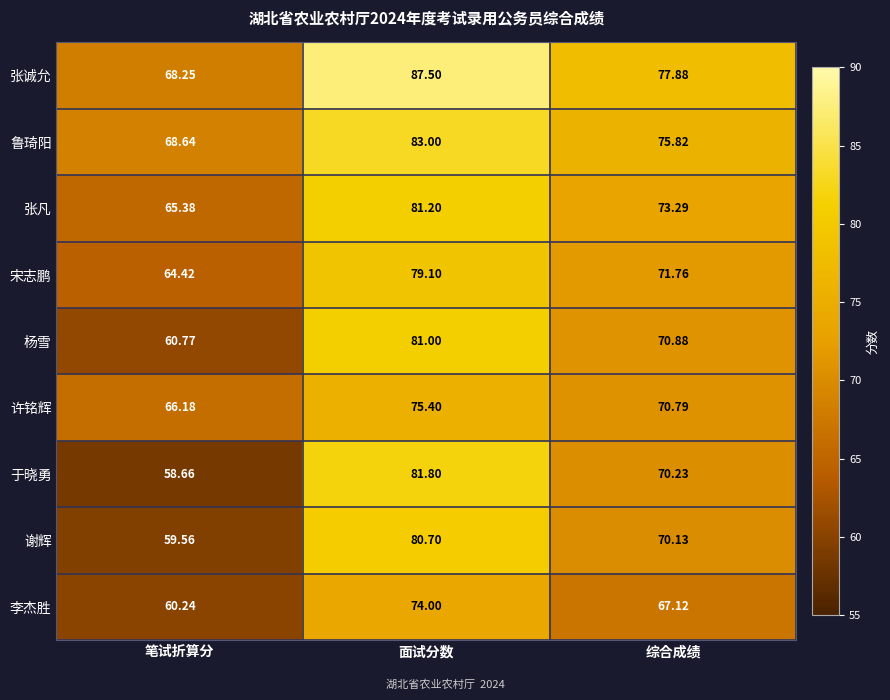

Rank the series by their maximum value, from lowest to highest.

李杰胜, 许铭辉, 宋志鹏, 谢辉, 杨雪, 张凡, 于晓勇, 鲁琦阳, 张诚允